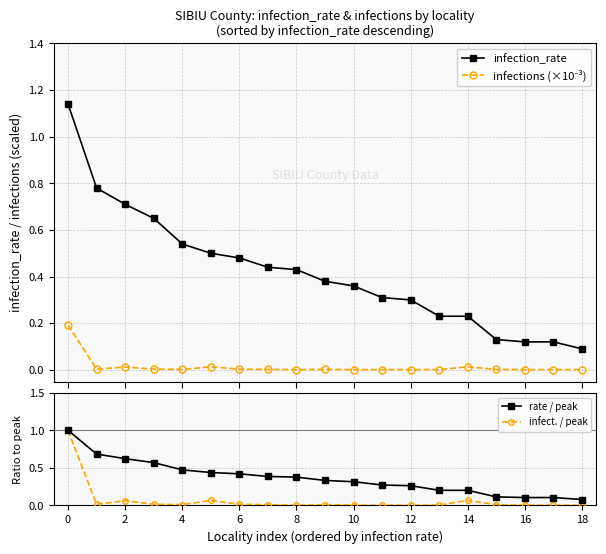

Is the value of infection_rate at 2 greater than the value of infect. / peak at 16?

Yes